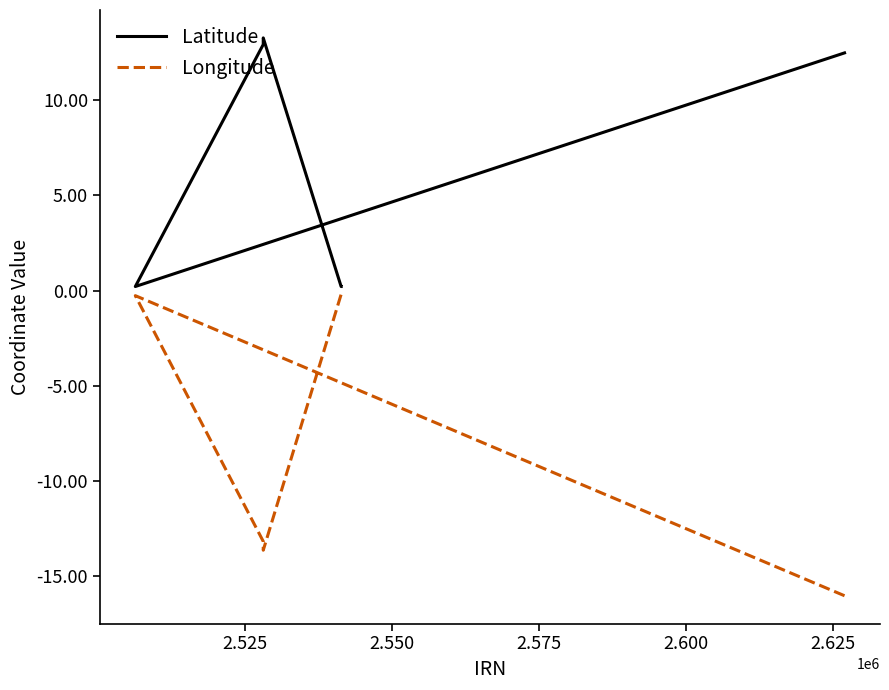

What is the value of the Longitude point at the 15th from the left?

-0.2